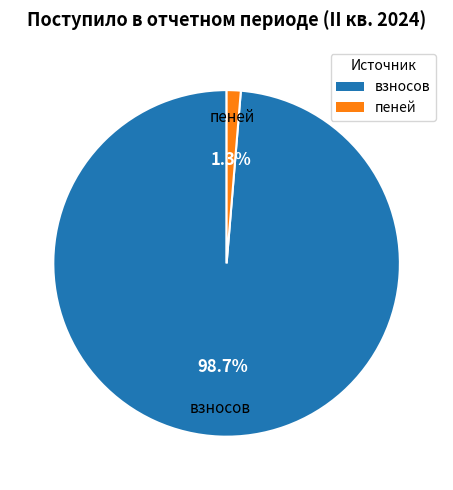

Is there any slice that represents more than half of the pie?

Yes